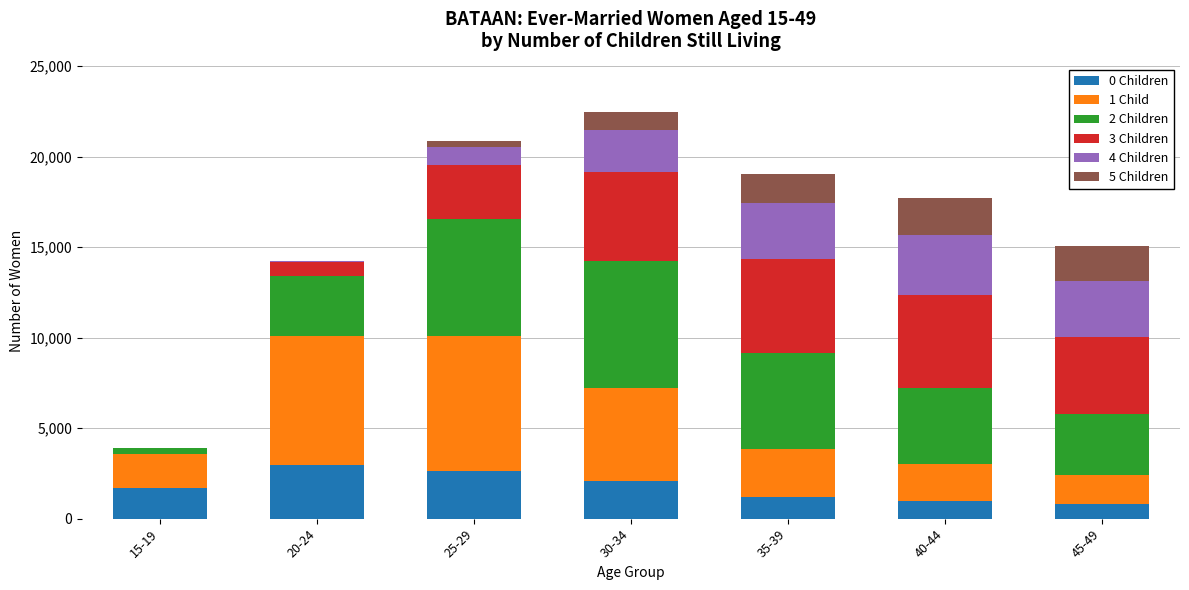

The value of 0 Children at 30-34 is 2079. True or false?

True